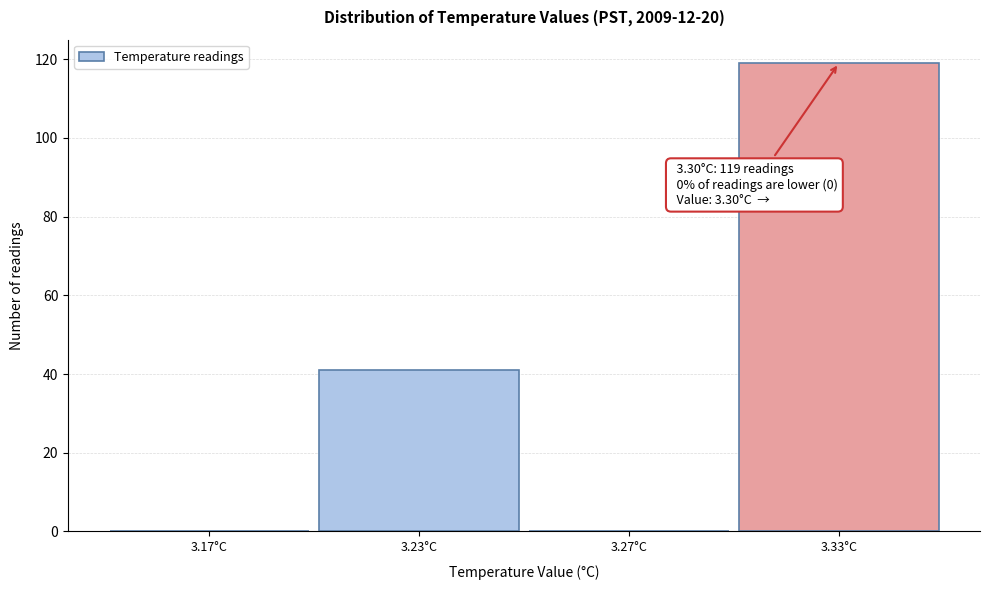

Reading right to left, extract all data points from this chart.

3.33°C=119	3.27°C=0	3.23°C=41	3.17°C=0